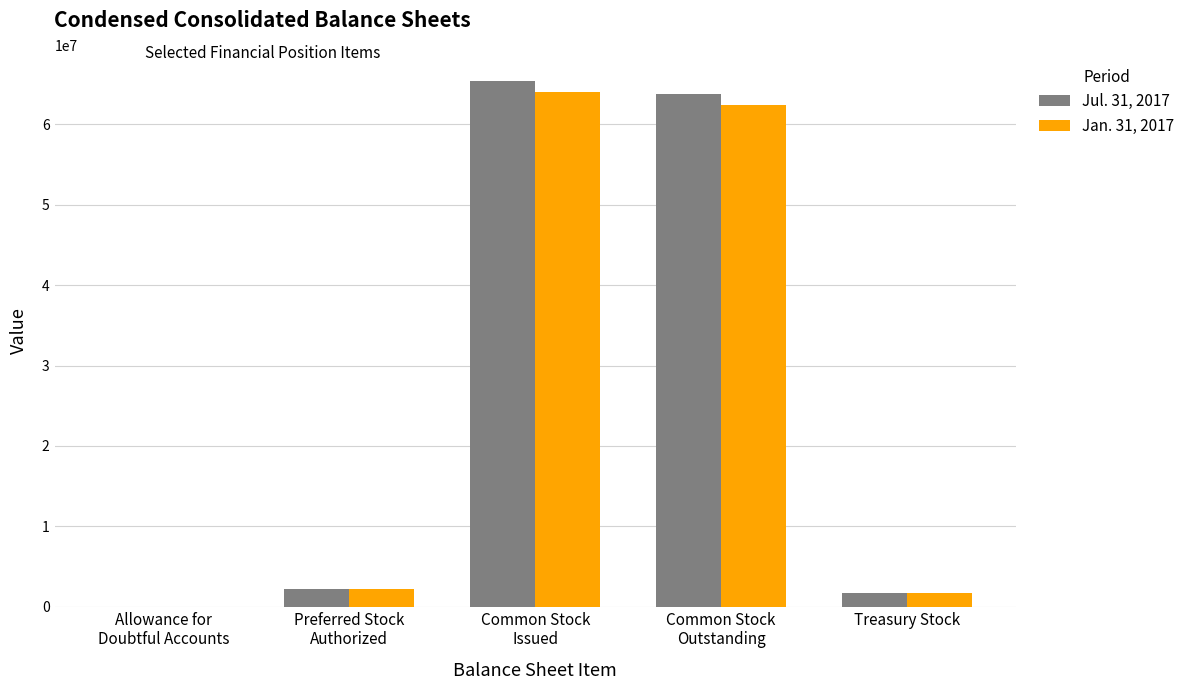

Is it true that Jul. 31, 2017 equals 1661000 at Treasury Stock?

True